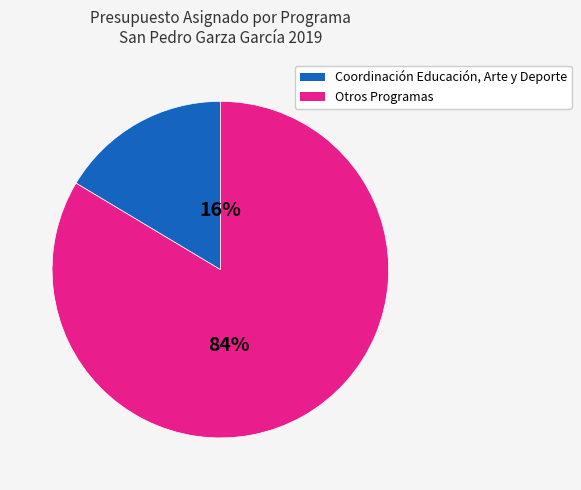

To the nearest percent, what is the average slice percentage?

50%